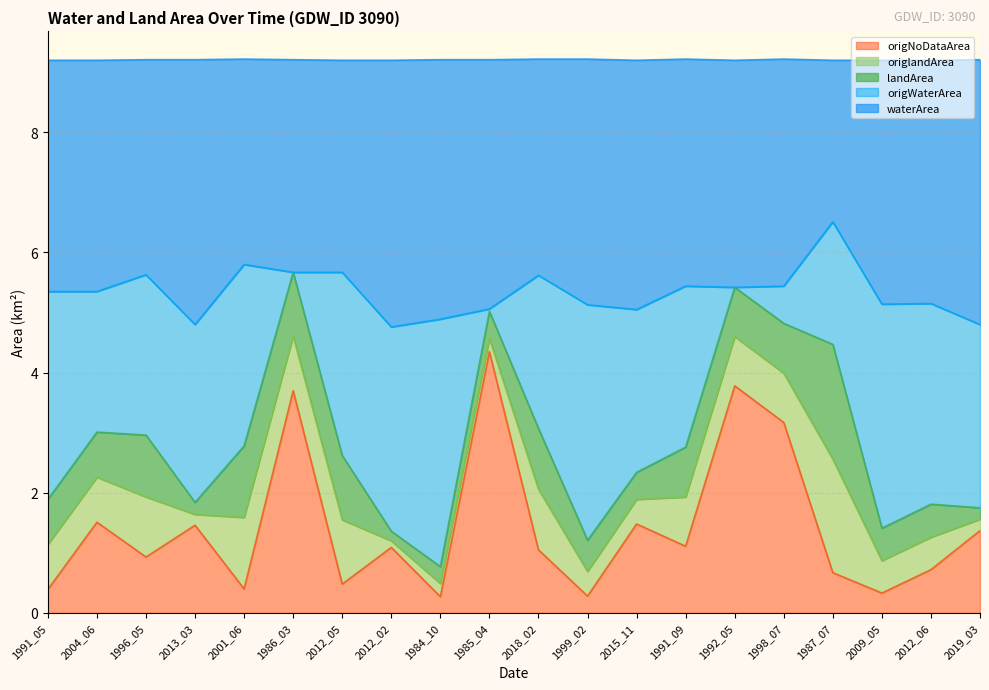

Where does the origNoDataArea series first go above 1?

2004_06